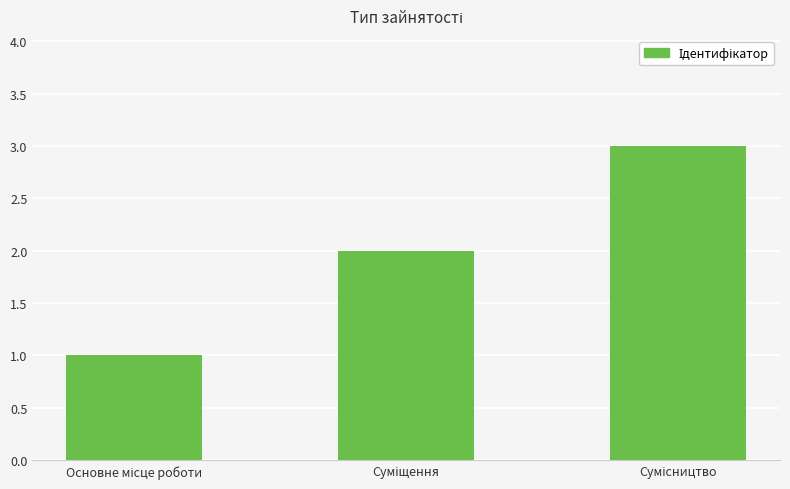

Does the chart contain stacked bars?

No